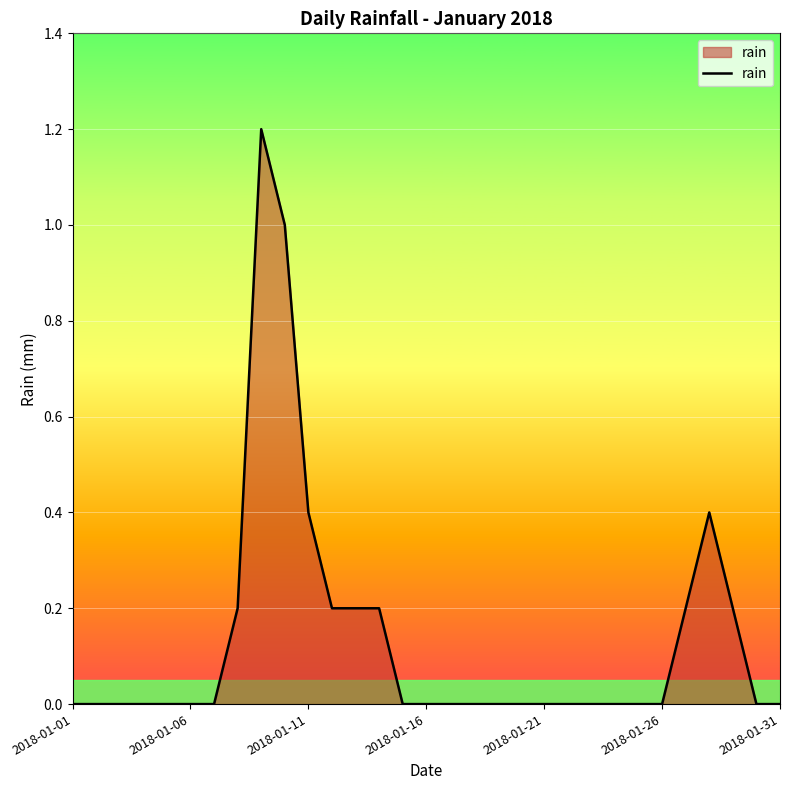

What is the maximum value shown in the chart?

1.2